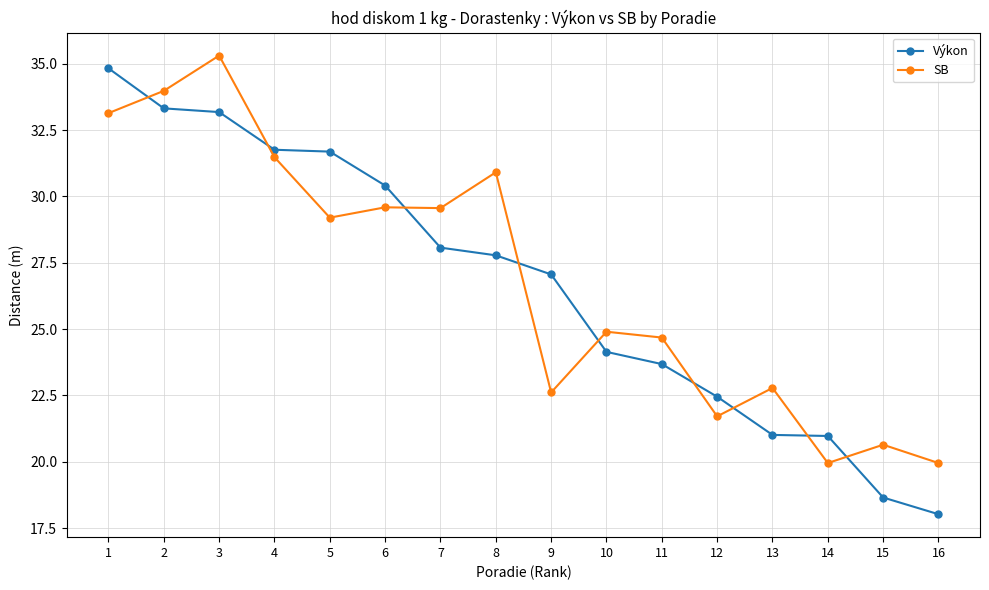

Where is the first local maximum for SB?

3